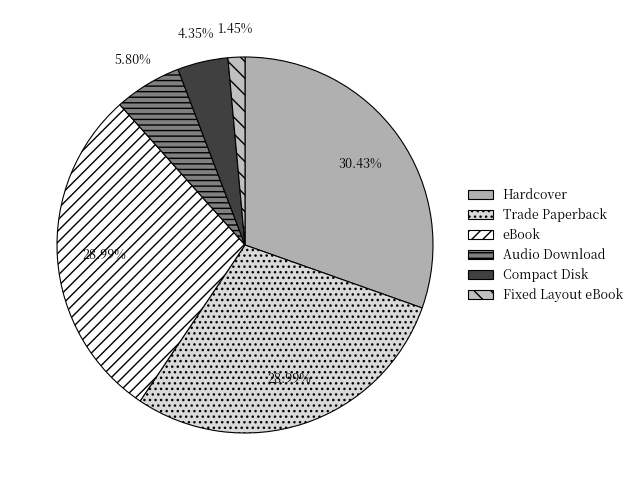

To the nearest percent, what is the difference between the Hardcover and eBook slice percentages?

1%